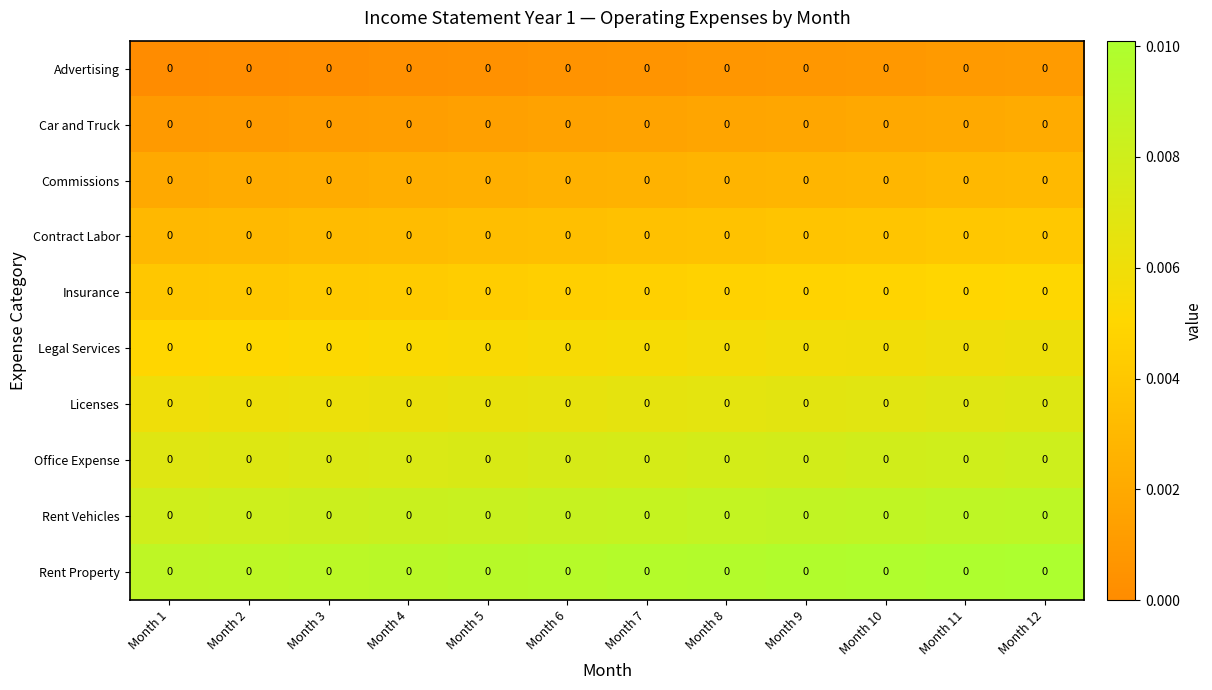

Between Month 5 and Month 2, which is larger?

Month 5